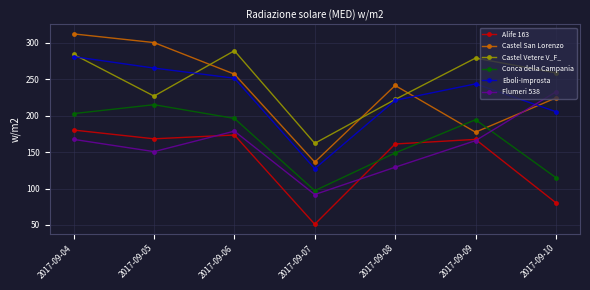

What is the minimum value for Flumeri 538?

91.8